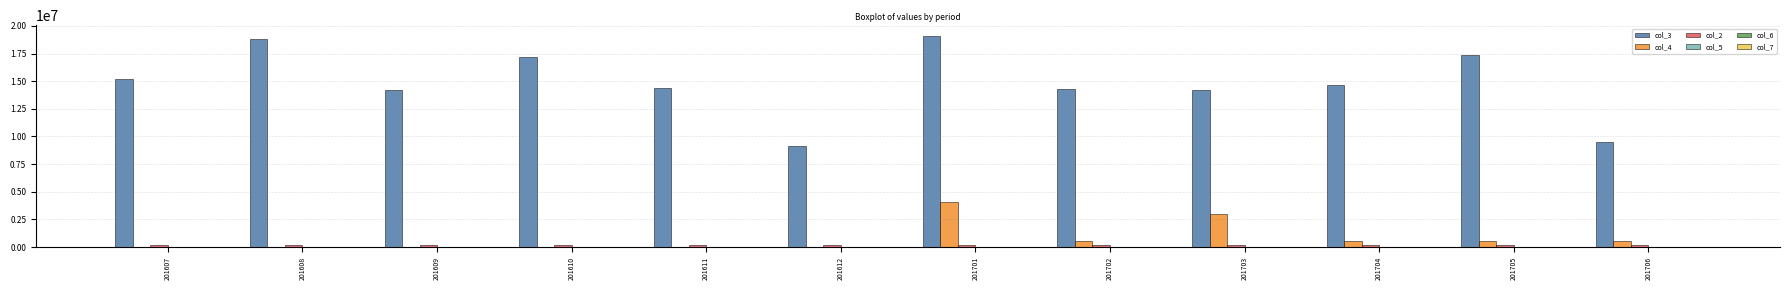

What is the maximum value shown in the chart?

19111408.0